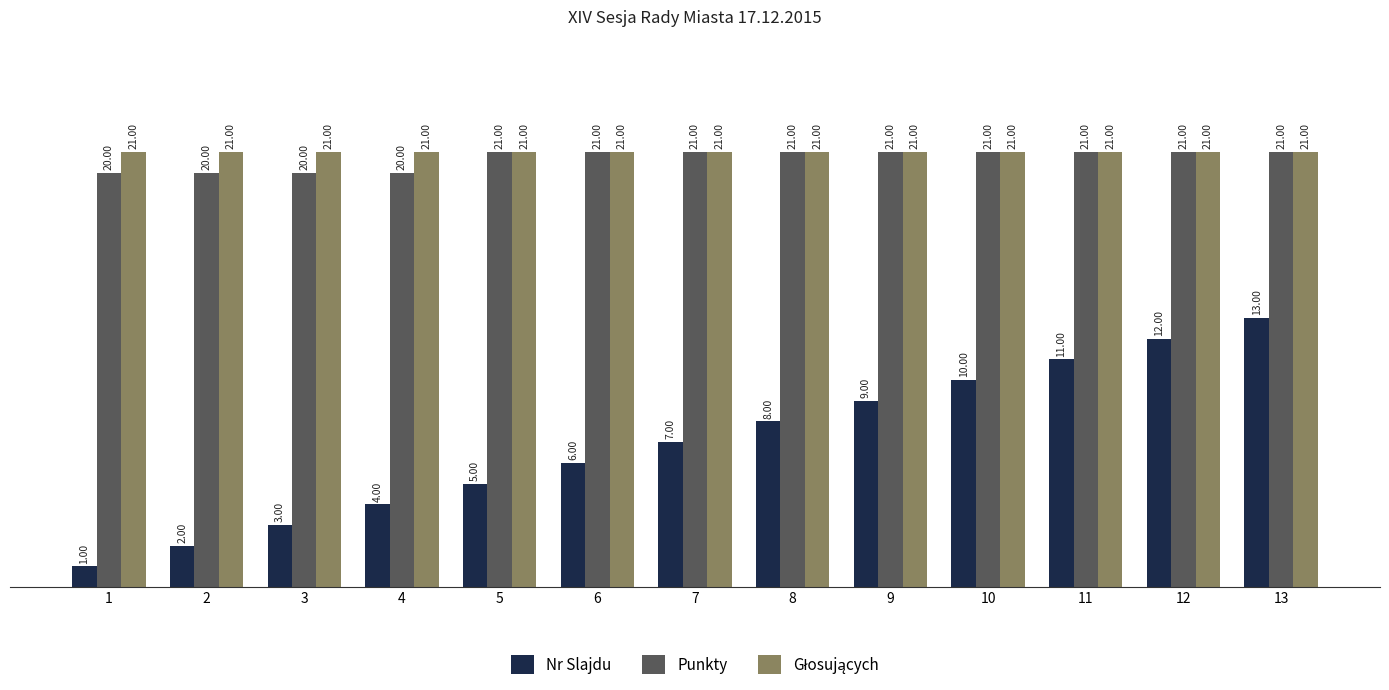

What is the value of the Nr Slajdu bar at the 12th from the left?

12